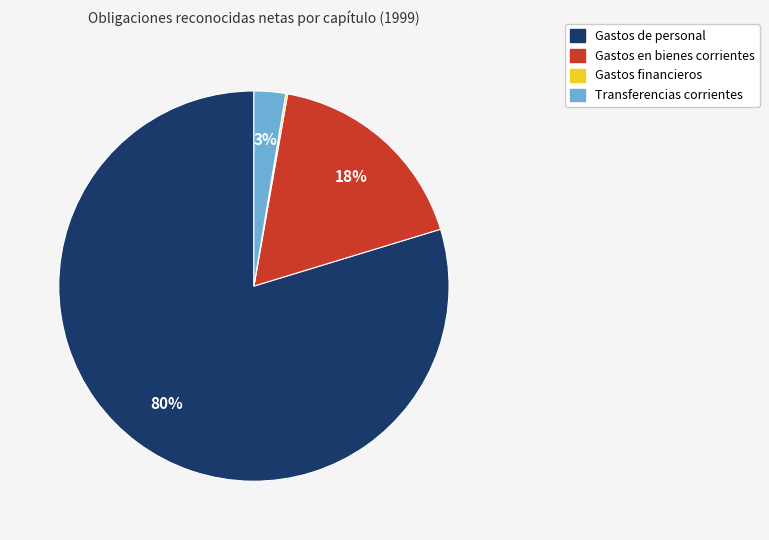

Is there any slice that represents more than half of the pie?

Yes